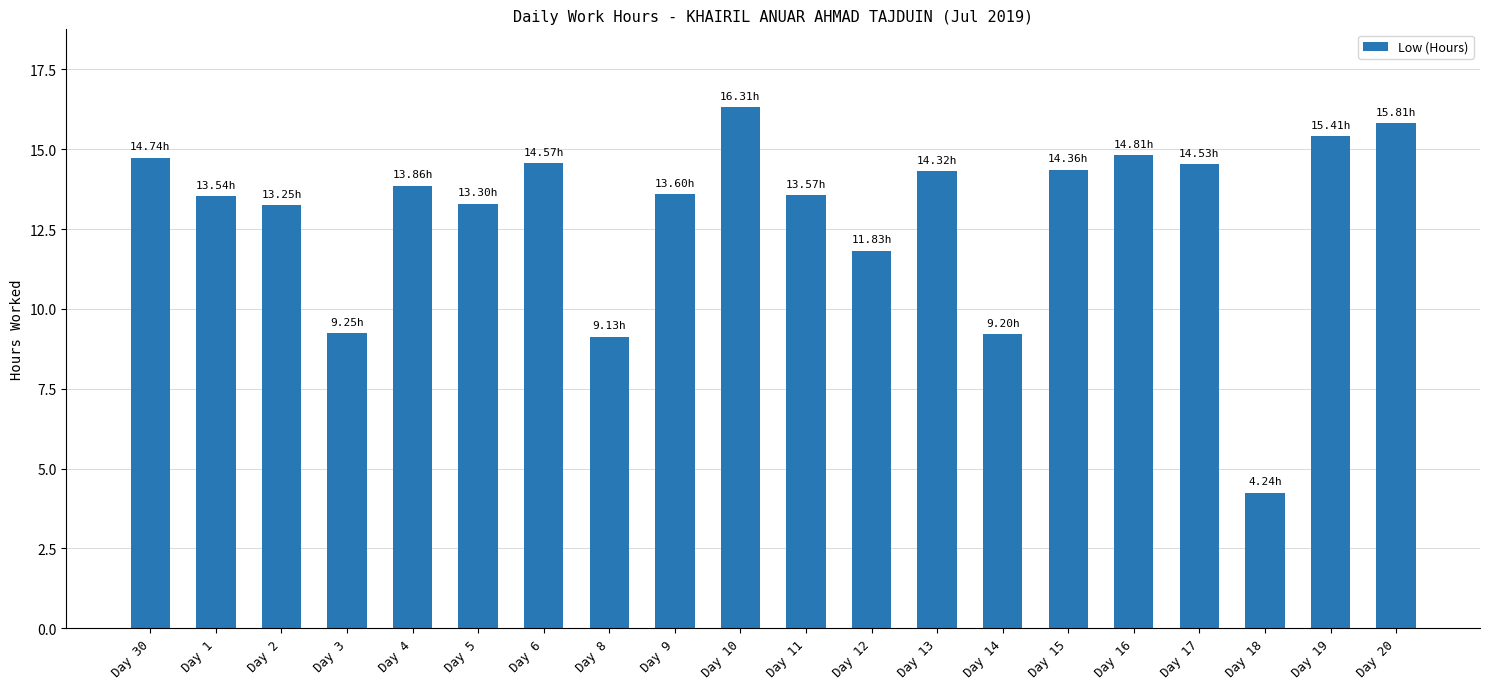

What is the ratio of the value at Day 8 to the value at Day 15?

0.6